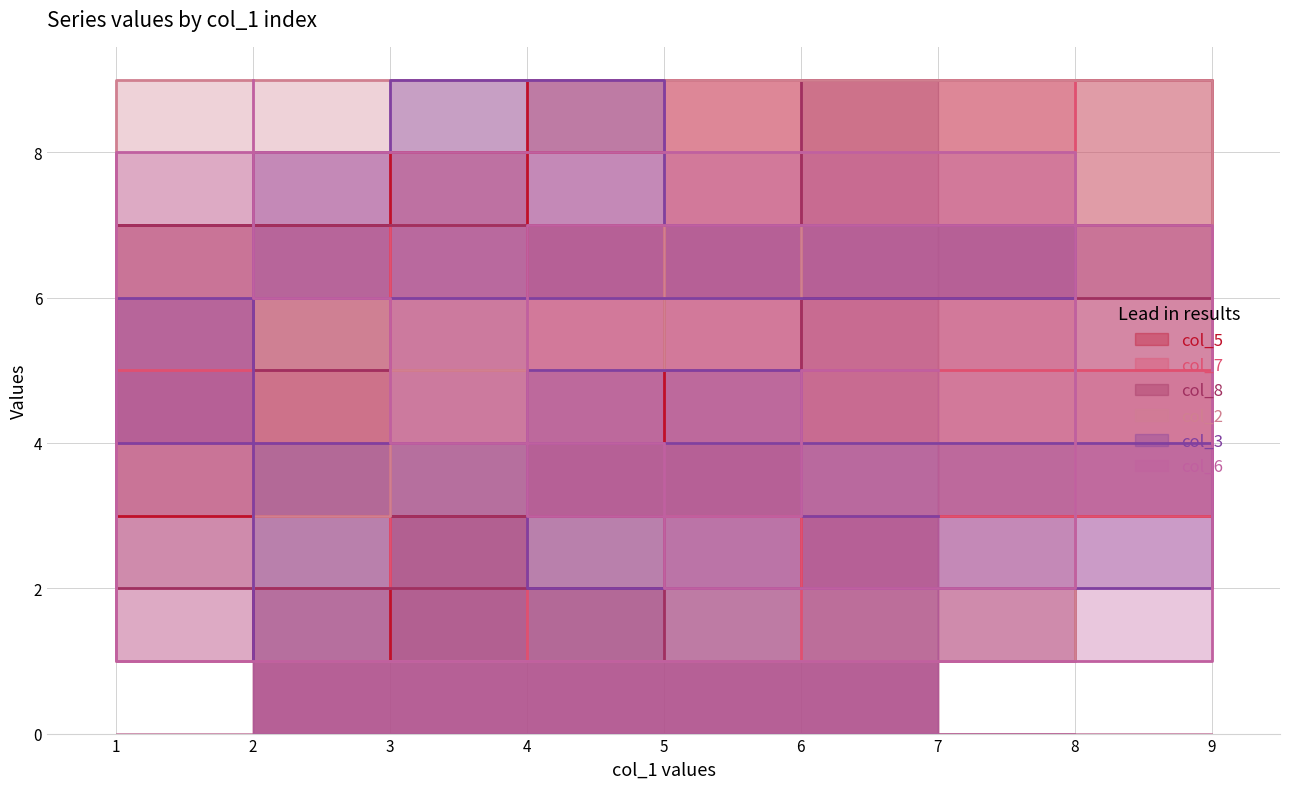

True or false: col_8 and col_2 intersect in this chart.

True